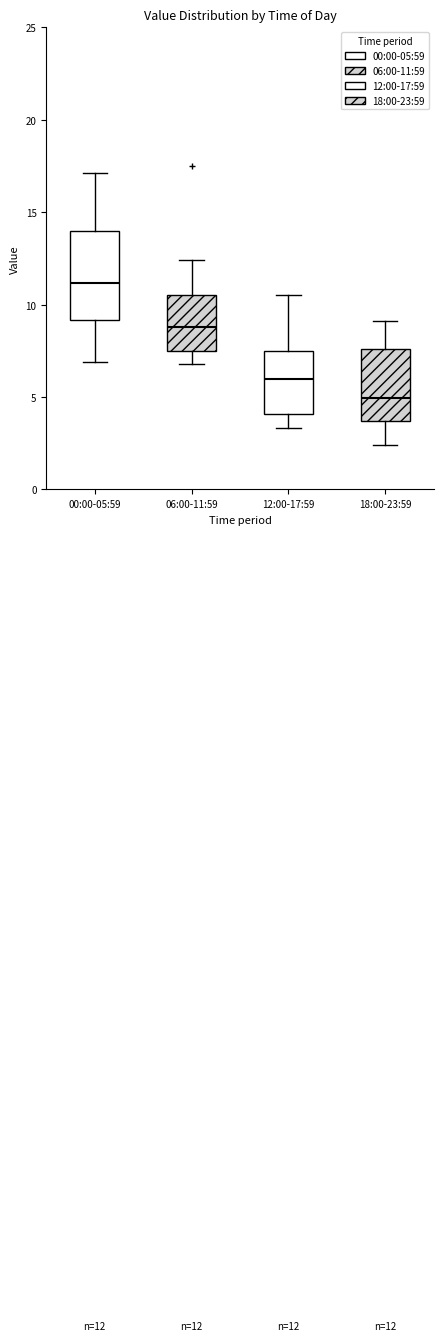

Which box is the tallest, from its lower edge to its upper edge?

00:00-05:59